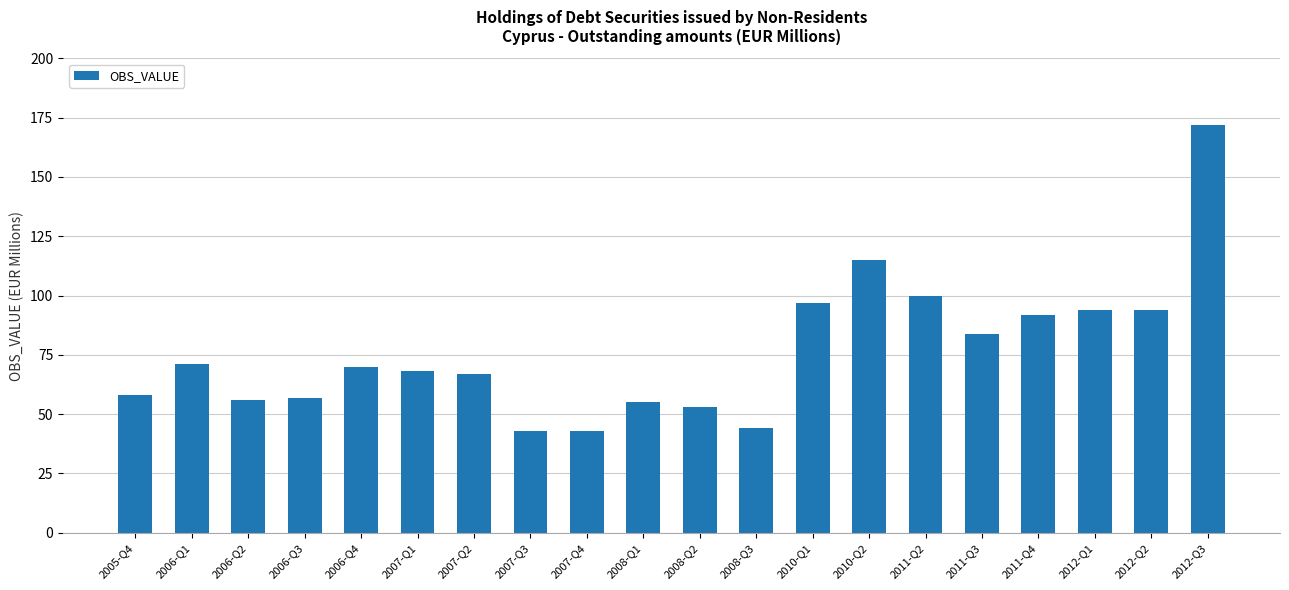

Approximately how many times larger is the value at 2007-Q3 compared to 2011-Q2?

0.4